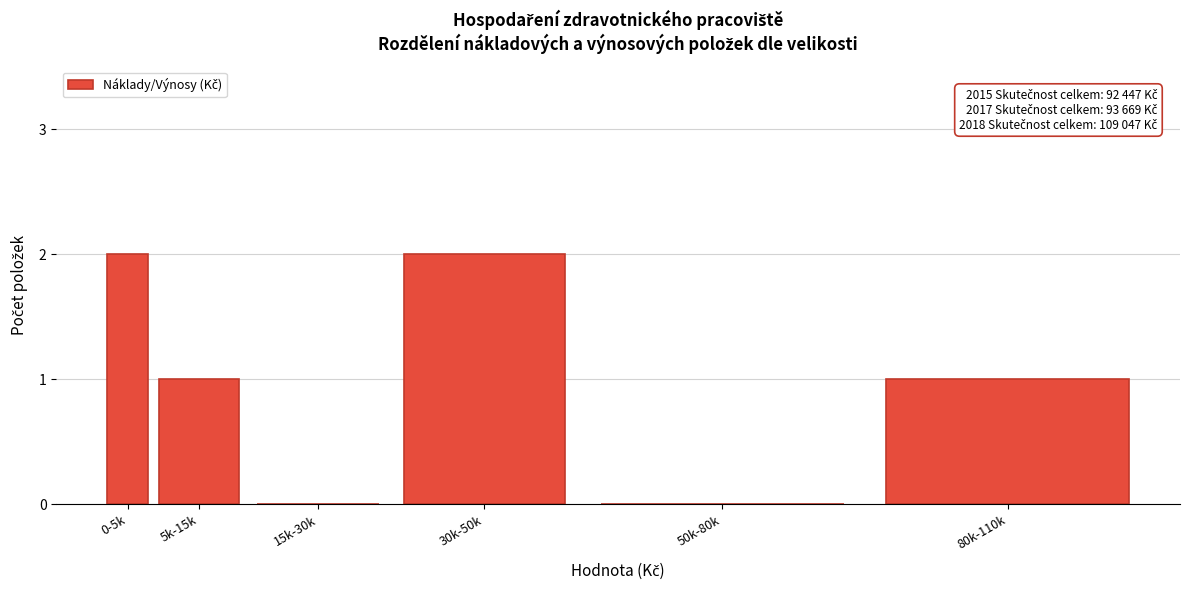

Reading left to right, list all the values displayed in this chart.

0-5k=2	5k-15k=1	15k-30k=0	30k-50k=2	50k-80k=0	80k-110k=1